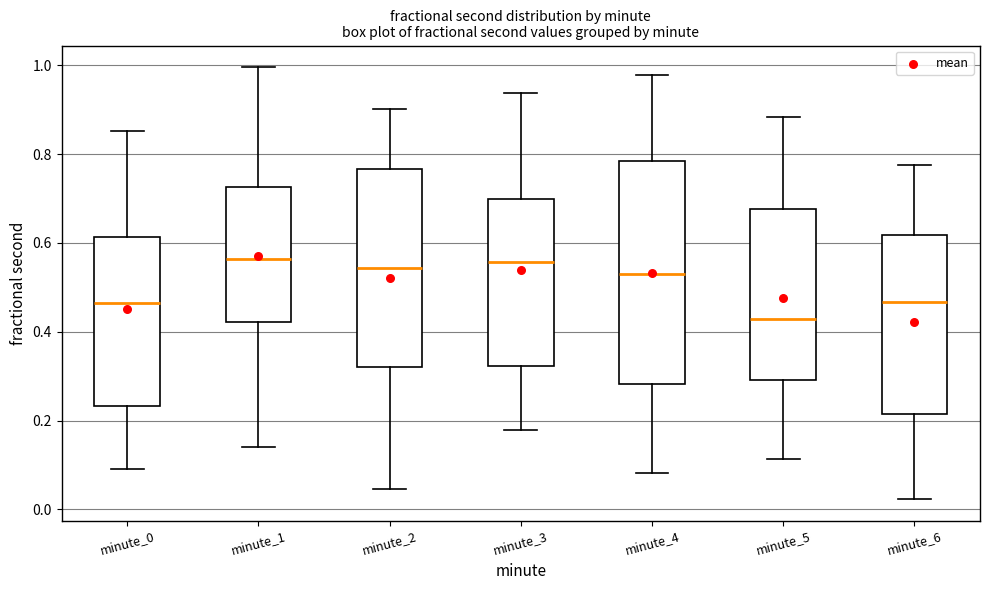

Reading left to right, read every box against the y-axis: the position of its median line, the range the box covers, and the ends of its whiskers. The values are not printed on the chart, so give them approximately, as read against the axis.

minute_0: median 0.46, box 0.24 to 0.62, whiskers 0.08 to 0.86
minute_1: median 0.56, box 0.42 to 0.72, whiskers 0.14 to 1.00
minute_2: median 0.54, box 0.32 to 0.76, whiskers 0.04 to 0.90
minute_3: median 0.56, box 0.32 to 0.70, whiskers 0.18 to 0.94
minute_4: median 0.54, box 0.28 to 0.78, whiskers 0.08 to 0.98
minute_5: median 0.42, box 0.30 to 0.68, whiskers 0.12 to 0.88
minute_6: median 0.46, box 0.22 to 0.62, whiskers 0.02 to 0.78